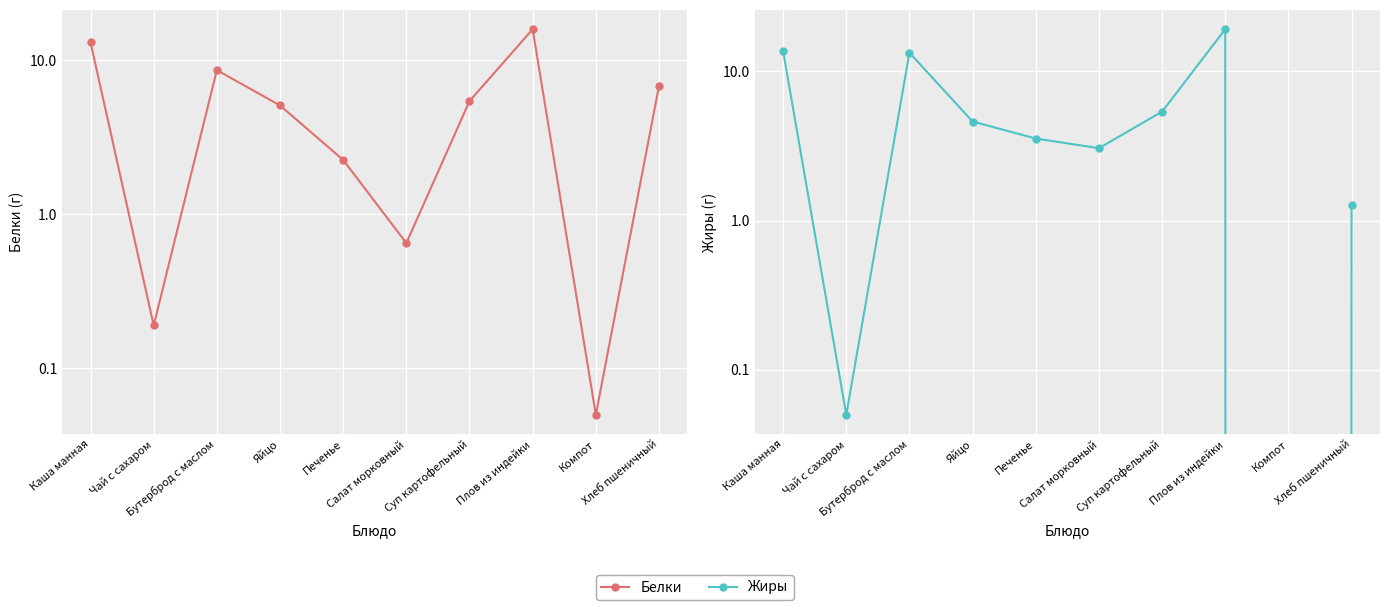

Which has a higher value, Салат морковный or Бутерброд с маслом?

Бутерброд с маслом